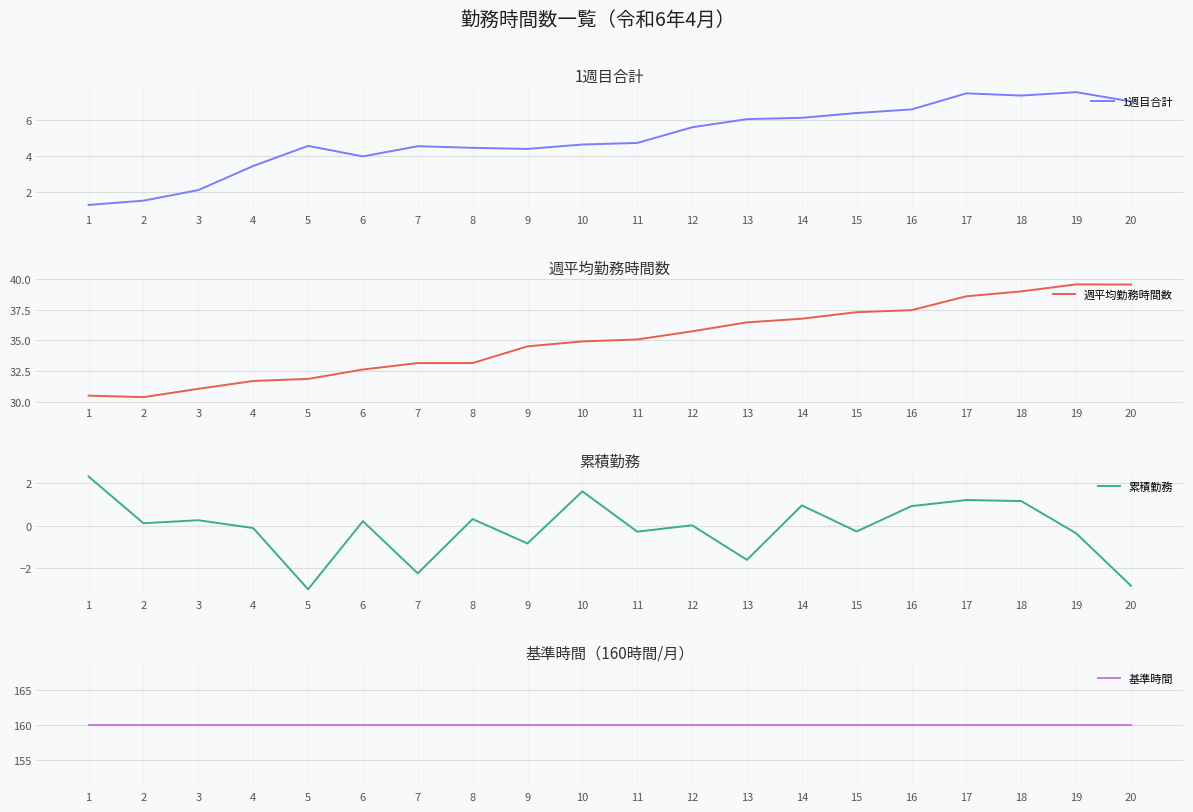

At which category is the sum across all series the highest?

18